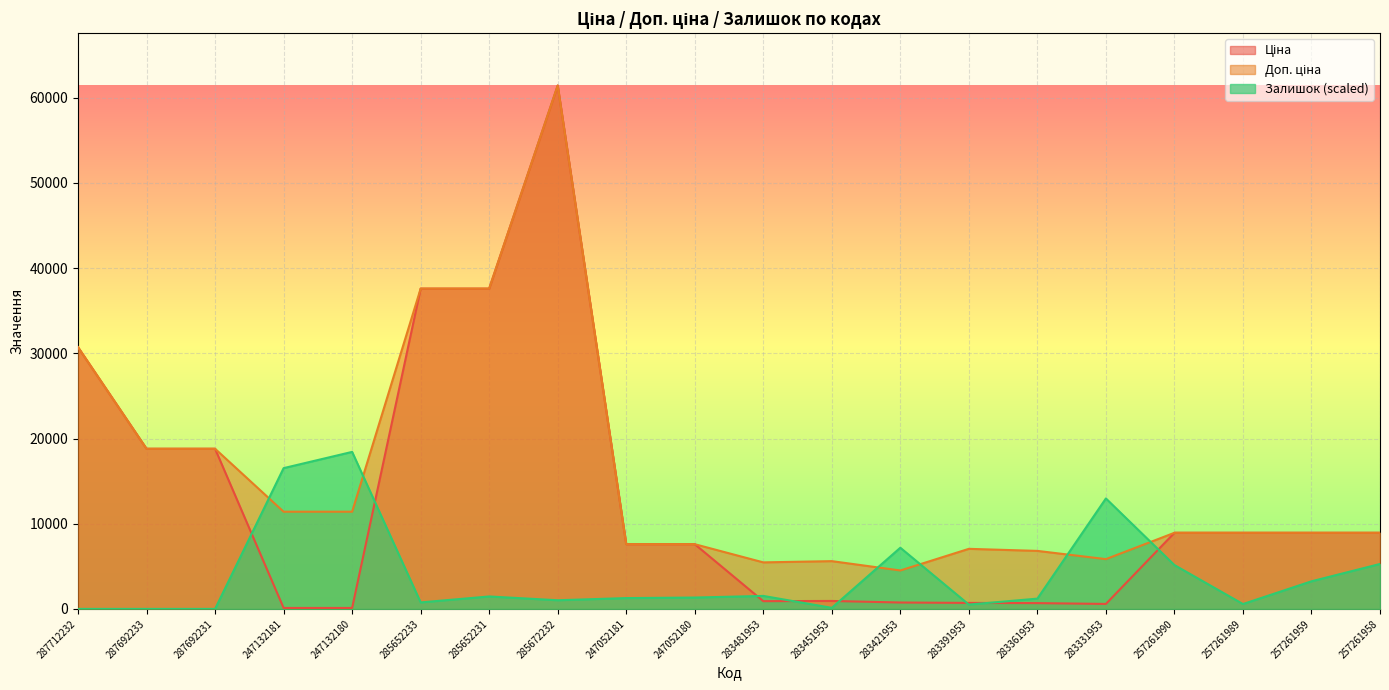

What is the difference between the maximum and minimum values in the Залишок series?

18430.3